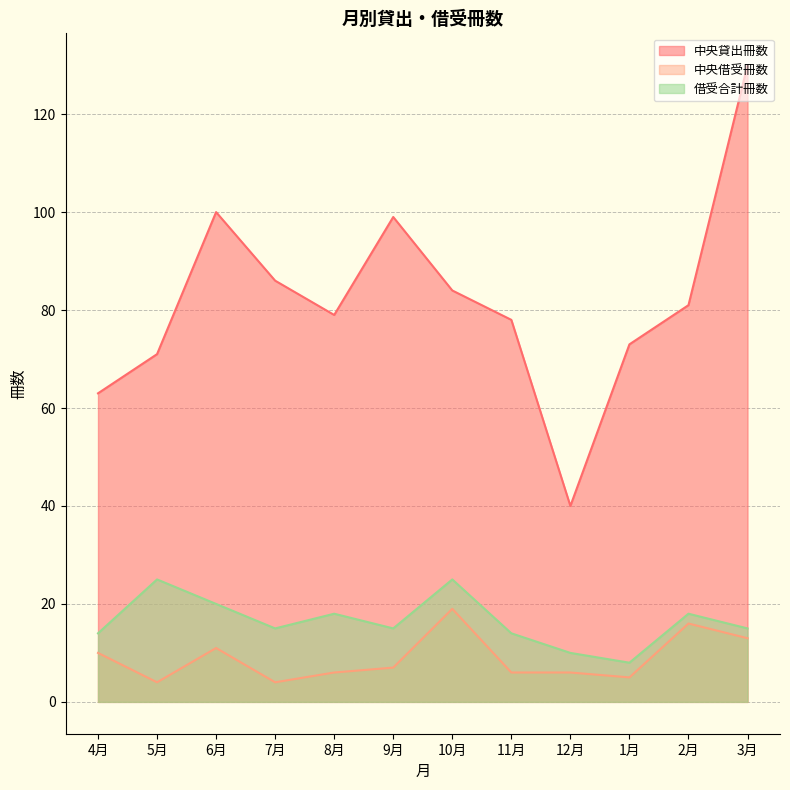

The 中央借受冊数 series shows 2 at 11月. True or false?

False